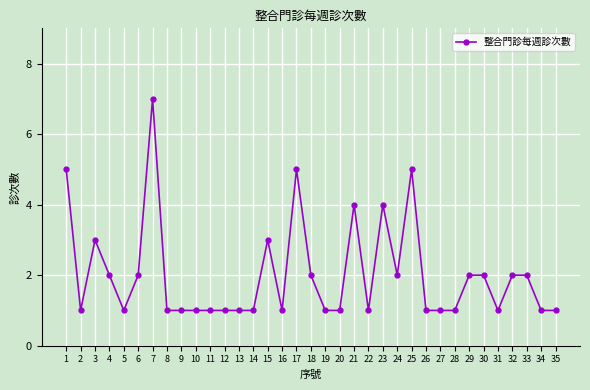

Does the chart display data point markers on the line(s)?

Yes